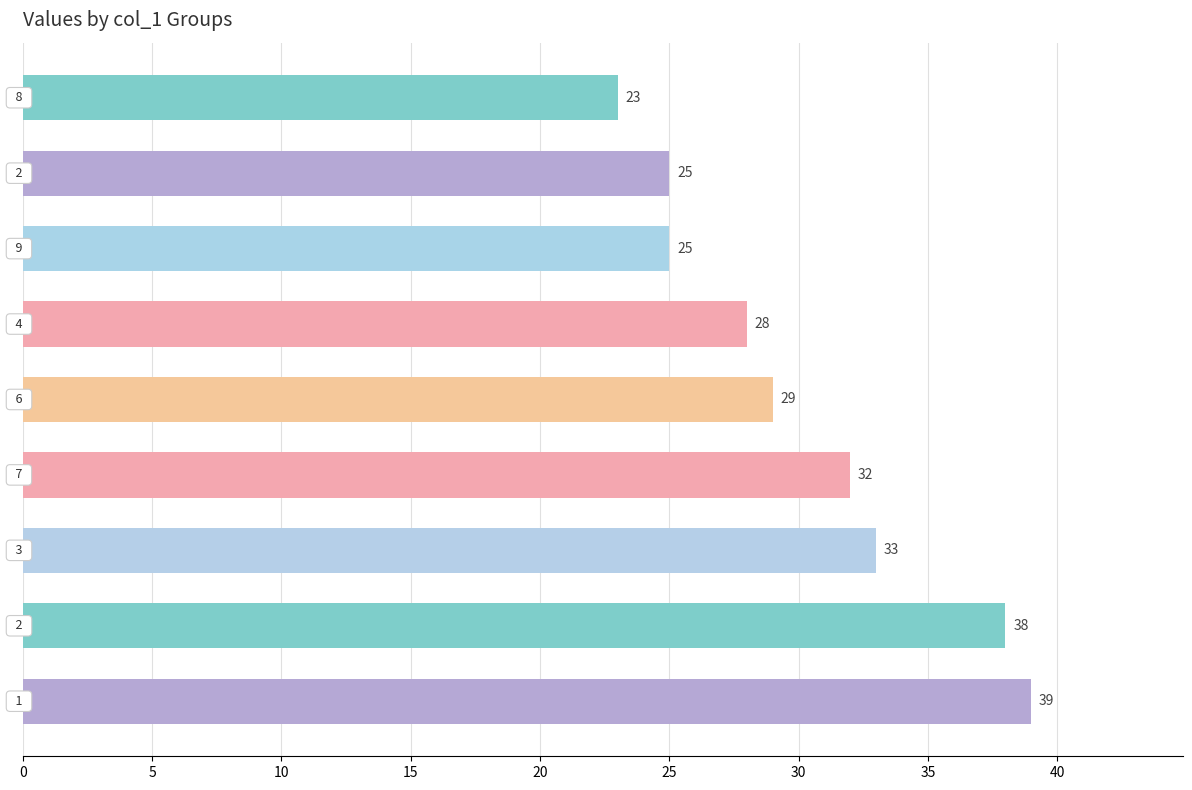

Reading top to bottom, extract all data points from this chart.

23	25	25	28	29	32	33	38	39